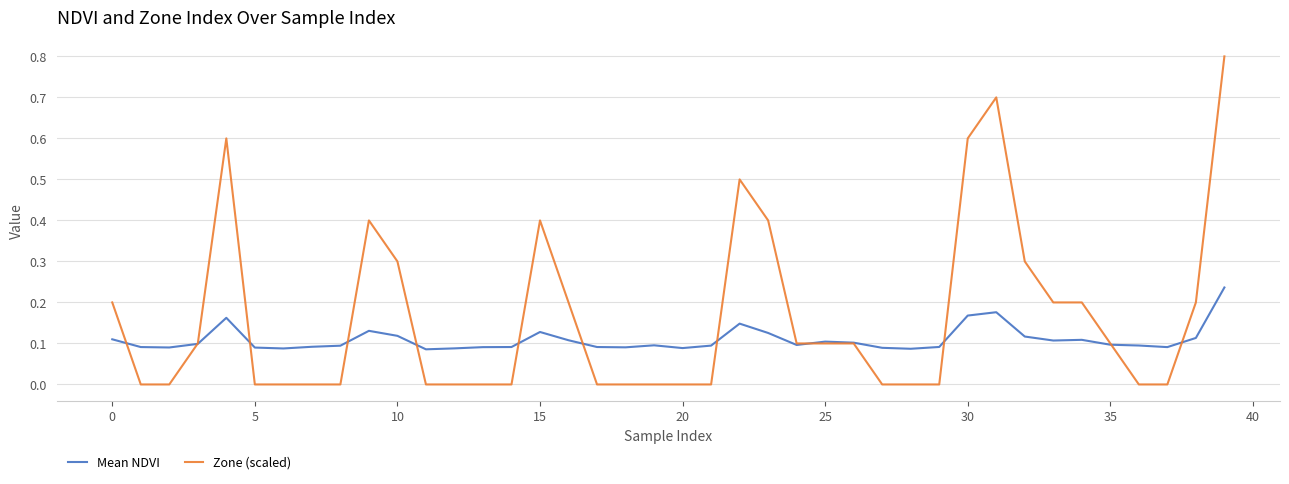

Rank the series by their maximum value, from lowest to highest.

Mean NDVI, Zone (scaled)